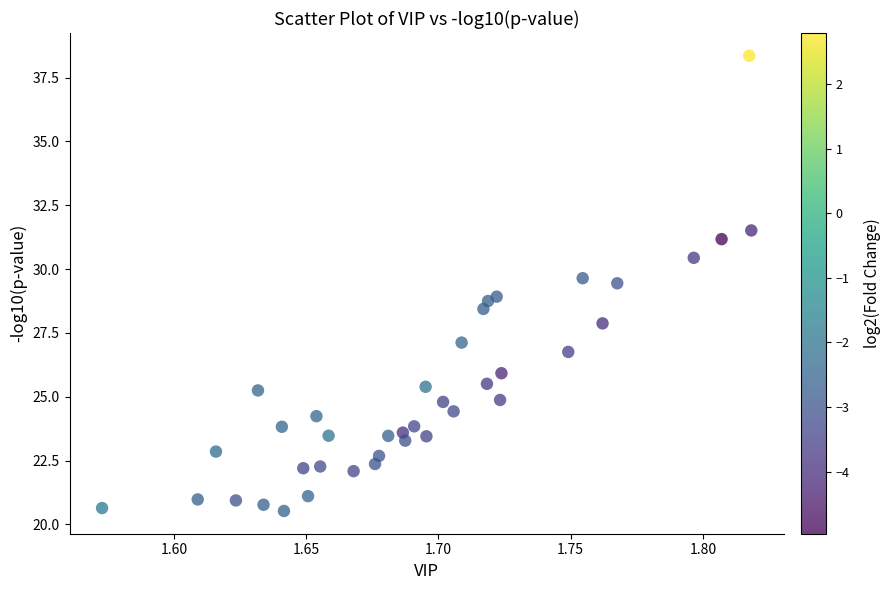

What is the range of Y values (max minus min)?

17.8